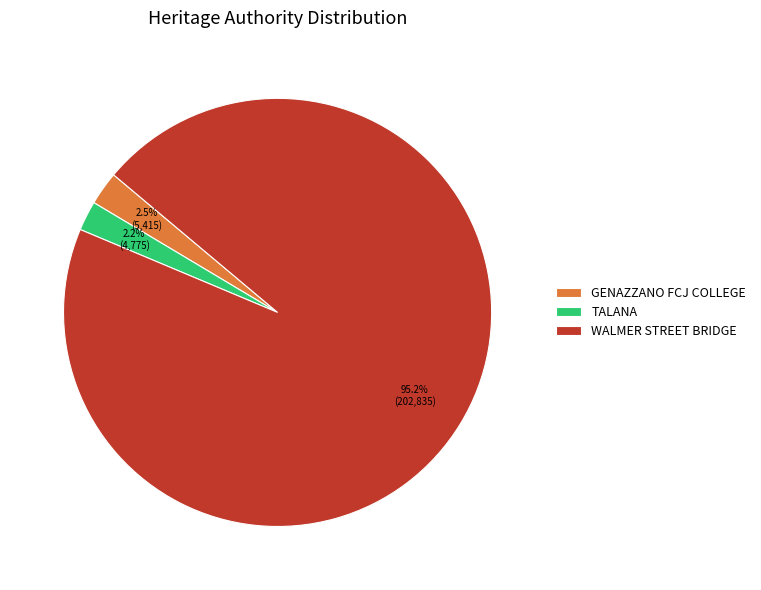

To the nearest percent, what portion does TALANA represent?

2%